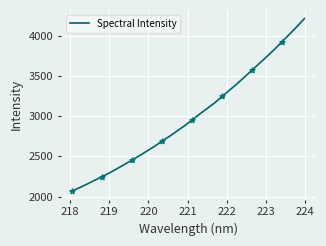

What is the maximum value shown in the chart?

4211.3